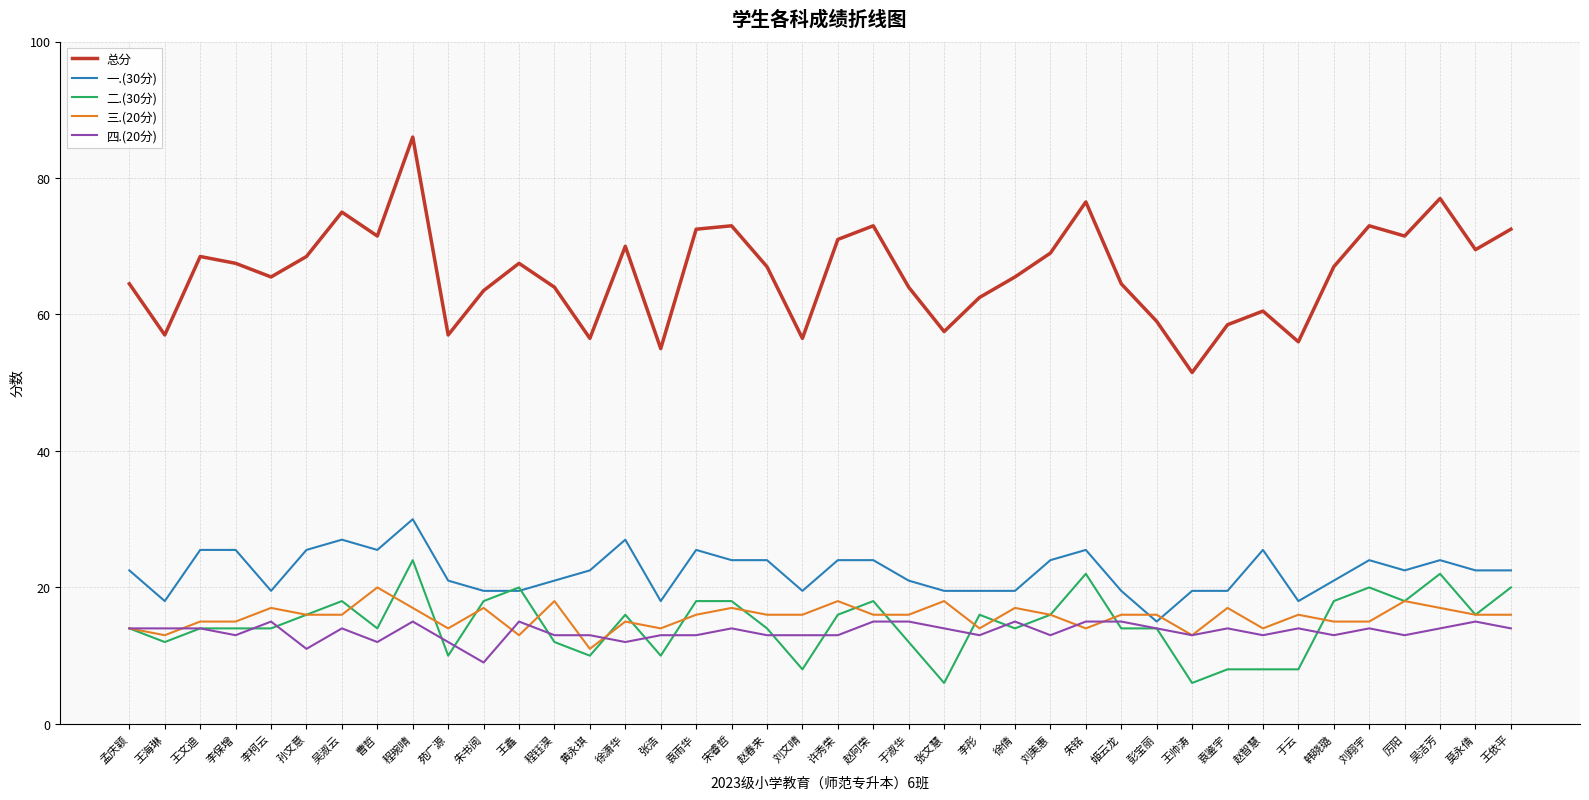

Which series has the largest total across all categories?

总分